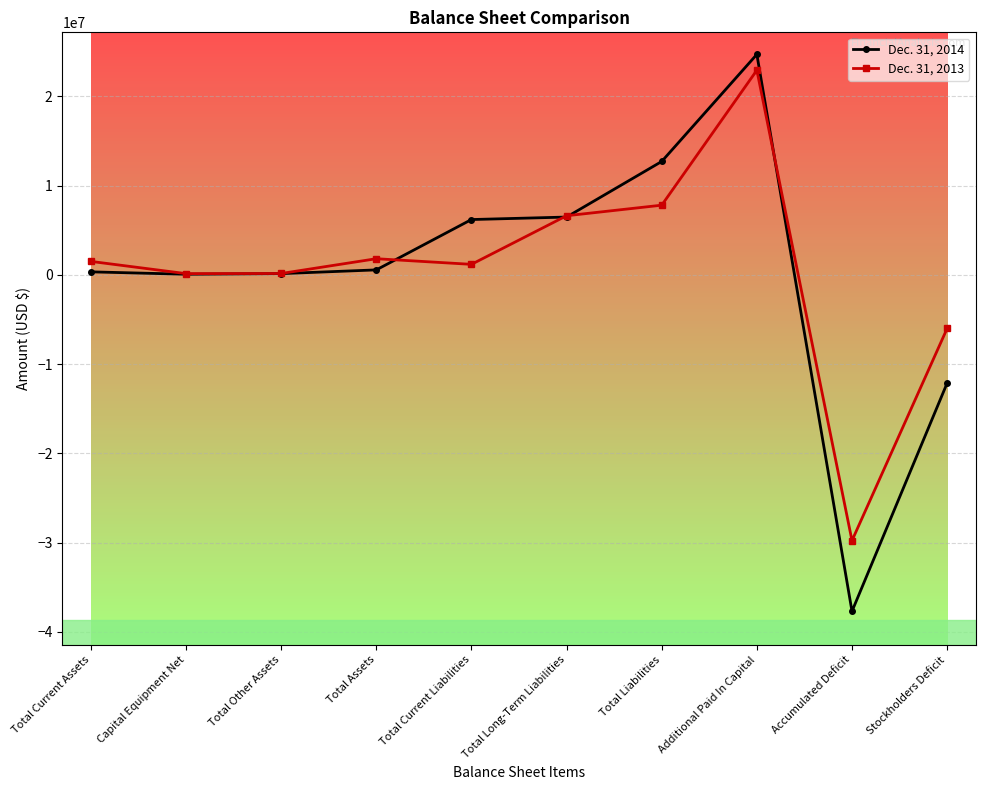

True or false: Dec. 31, 2014 has a value of 24713294 at Additional Paid In Capital.

True